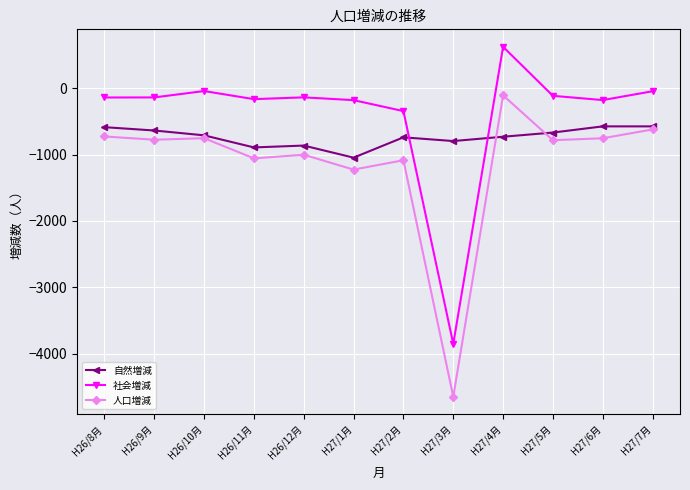

What is the difference between the second highest and minimum values in the 社会増減 series?

3808